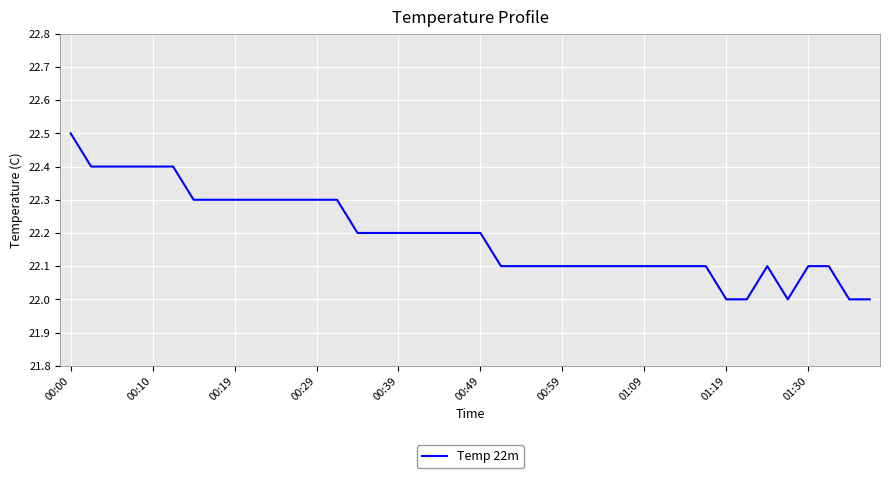

What is the minimum value shown in the chart?

22.0